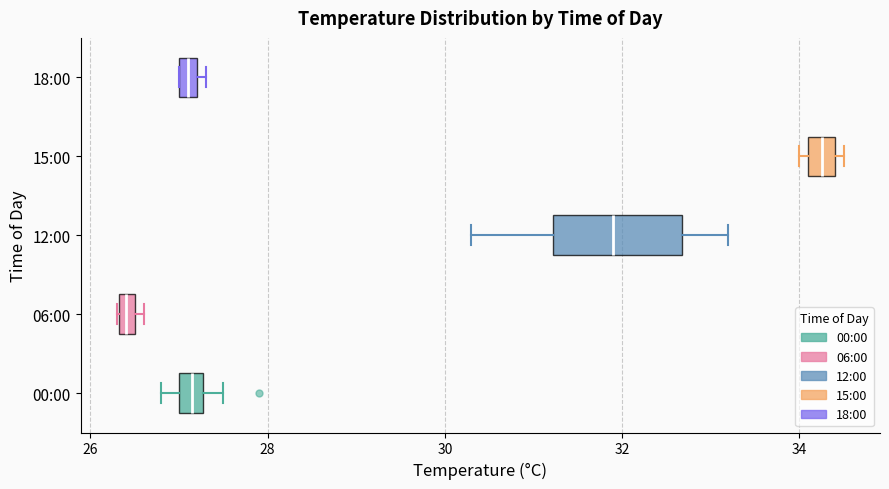

Which box is the widest, from its left edge to its right edge?

12:00